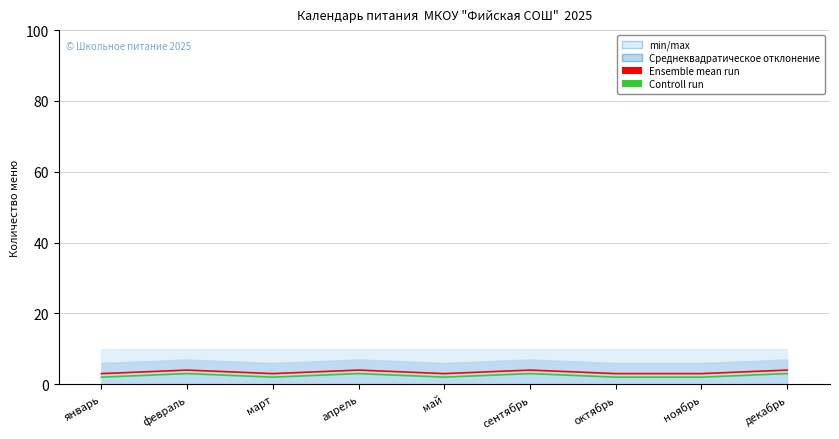

What position from the left is октябрь?

7